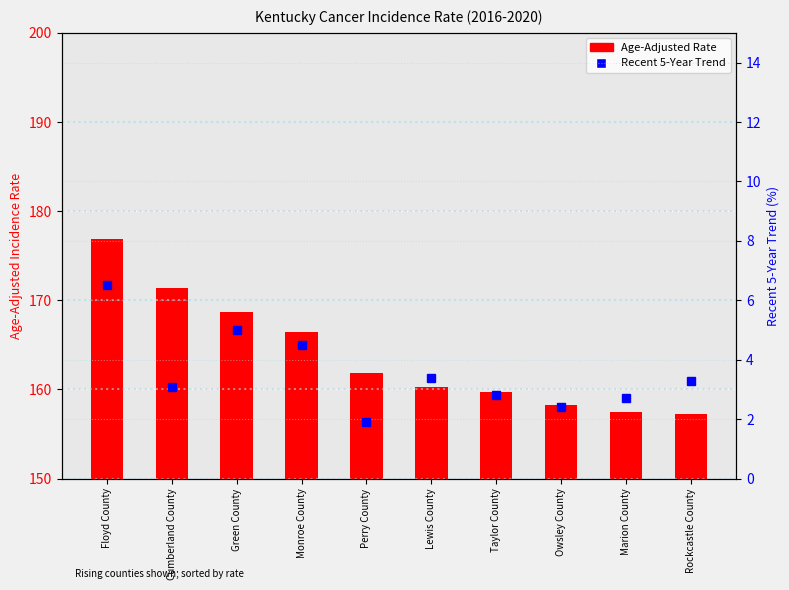

What position from the left is Monroe County?

4